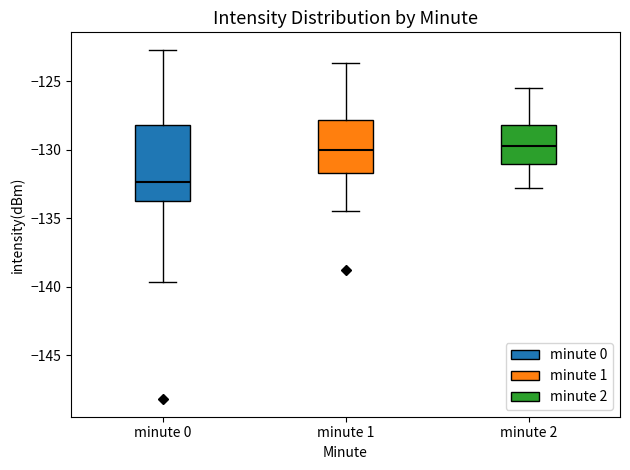

Comparing the boxes themselves (not the whiskers), which one is the tallest?

minute 0